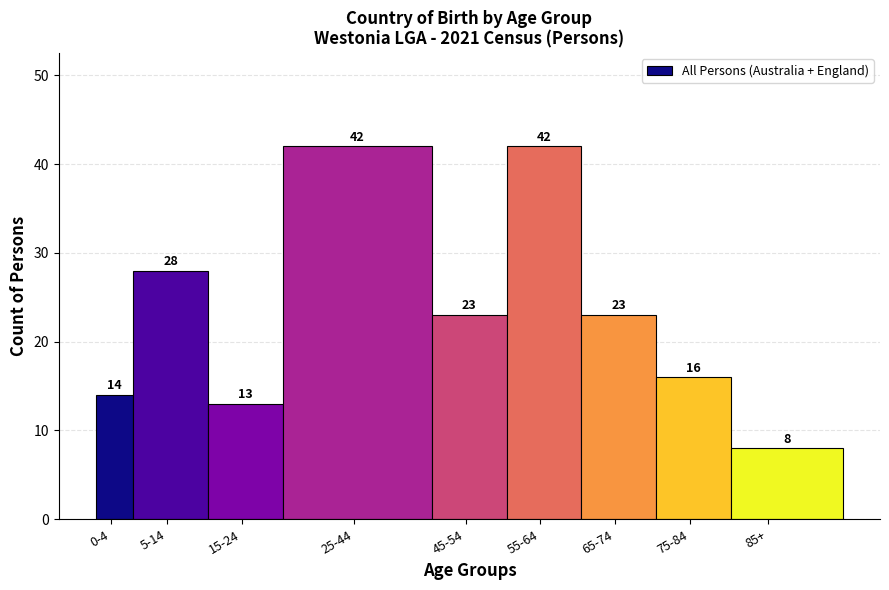

Reading left to right, transcribe all the data shown in this chart.

14	28	13	42	23	42	23	16	8